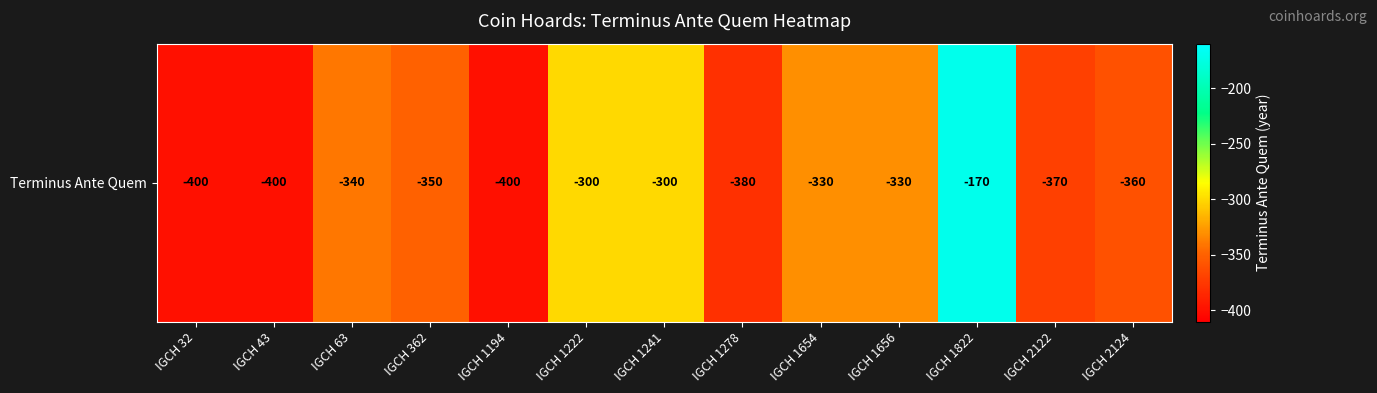

Rank the categories by value from lowest to highest.

IGCH 32, IGCH 43, IGCH 1194, IGCH 1278, IGCH 2122, IGCH 2124, IGCH 362, IGCH 63, IGCH 1654, IGCH 1656, IGCH 1222, IGCH 1241, IGCH 1822